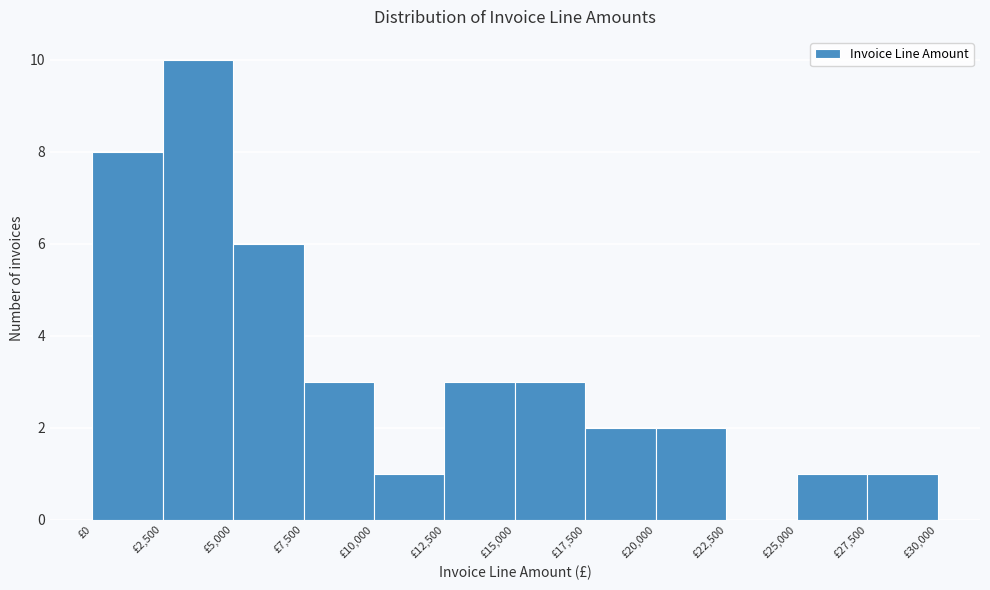

How tall is the bar that spans 20000 to 22500 on the x-axis? The values are not printed on the chart, so give them approximately, as read against the axis.

2